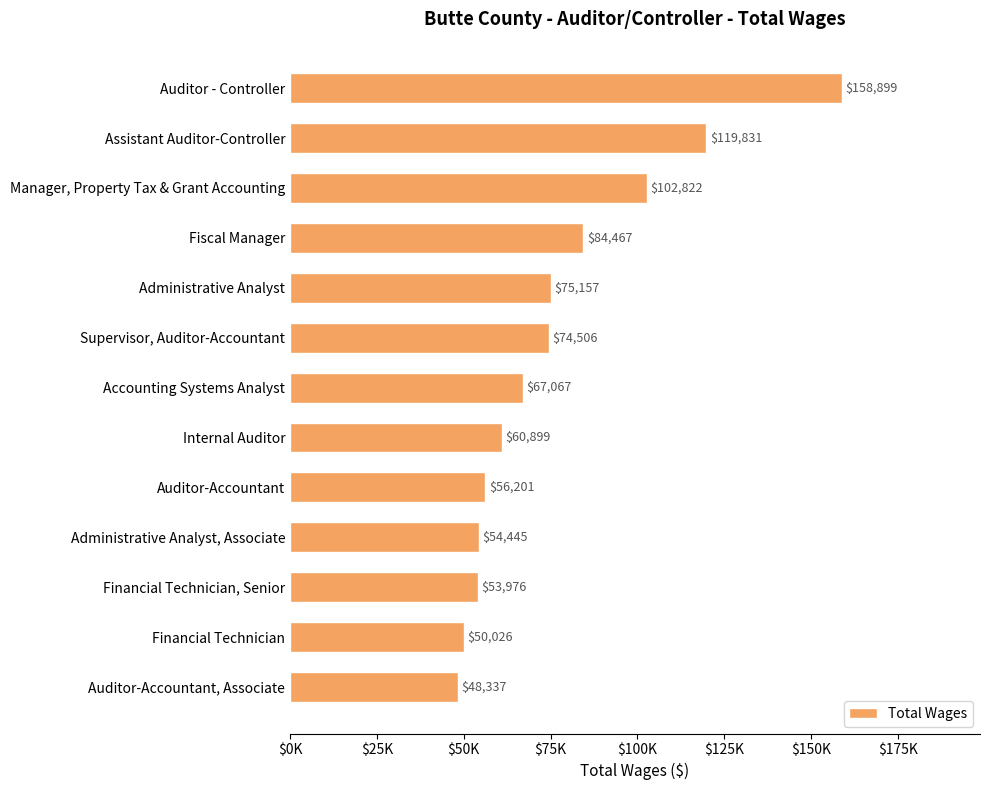

List the labels in order of value, smallest first.

Auditor-Accountant, Associate, Financial Technician, Financial Technician, Senior, Administrative Analyst, Associate, Auditor-Accountant, Internal Auditor, Accounting Systems Analyst, Supervisor, Auditor-Accountant, Administrative Analyst, Fiscal Manager, Manager, Property Tax & Grant Accounting, Assistant Auditor-Controller, Auditor - Controller